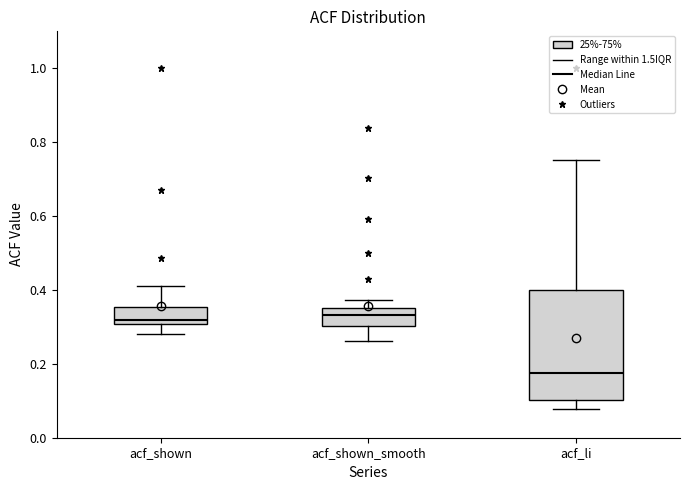

Reading left to right, transcribe this box plot: for each box, give where its median line is, the range the box spans, and where its two whiskers end, as read against the y-axis. The values are not printed on the chart, so give them approximately, as read against the axis.

acf_shown: median 0.32, box 0.30 to 0.36, whiskers 0.28 to 0.42
acf_shown_smooth: median 0.34, box 0.30 to 0.36, whiskers 0.26 to 0.38
acf_li: median 0.18, box 0.10 to 0.40, whiskers 0.08 to 0.76